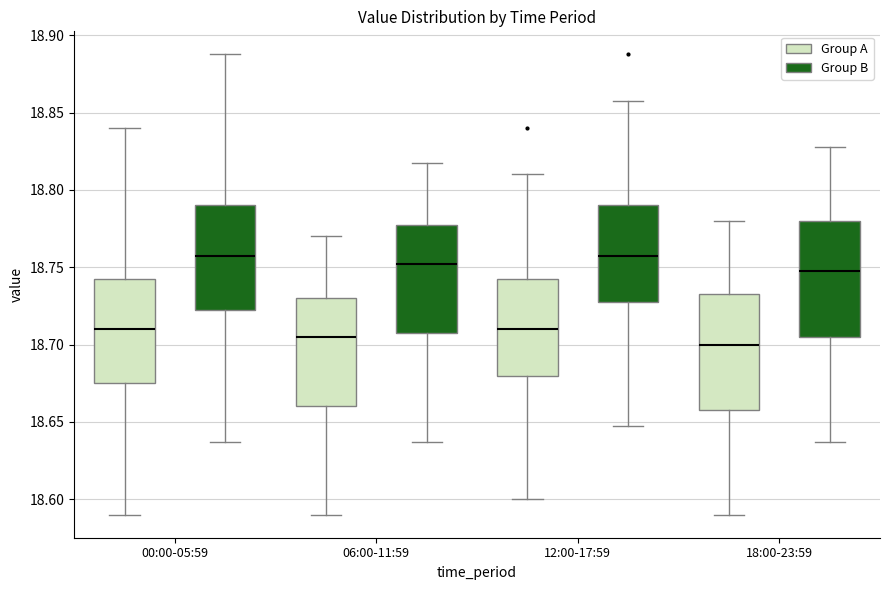

Reading left to right, transcribe this box plot: for each box, give where its median line is, the range the box spans, and where its two whiskers end, as read against the y-axis. The values are not printed on the chart, so give them approximately, as read against the axis.

00:00-05:59 (Group A): median 18.710, box 18.675 to 18.745, whiskers 18.590 to 18.840
00:00-05:59 (Group B): median 18.755, box 18.720 to 18.790, whiskers 18.635 to 18.890
06:00-11:59 (Group A): median 18.705, box 18.660 to 18.730, whiskers 18.590 to 18.770
06:00-11:59 (Group B): median 18.750, box 18.705 to 18.775, whiskers 18.635 to 18.820
12:00-17:59 (Group A): median 18.710, box 18.680 to 18.745, whiskers 18.600 to 18.810
12:00-17:59 (Group B): median 18.755, box 18.725 to 18.790, whiskers 18.645 to 18.860
18:00-23:59 (Group A): median 18.700, box 18.660 to 18.735, whiskers 18.590 to 18.780
18:00-23:59 (Group B): median 18.745, box 18.705 to 18.780, whiskers 18.635 to 18.830